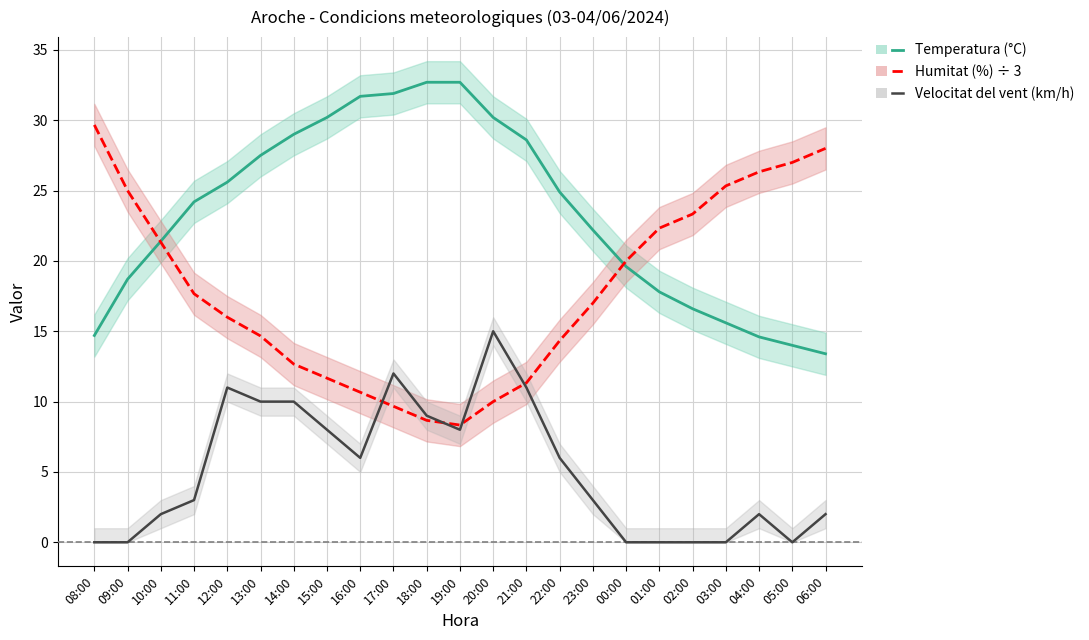

True or false: Temperatura (°C) has more than 0 interior local peaks.

False